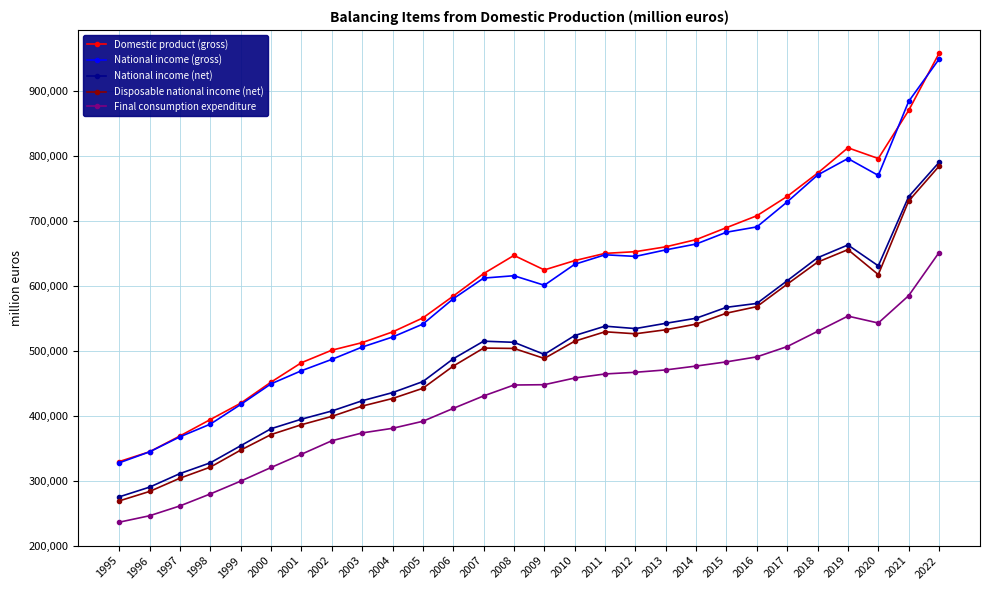

Which label corresponds to the largest value in the chart?

2022